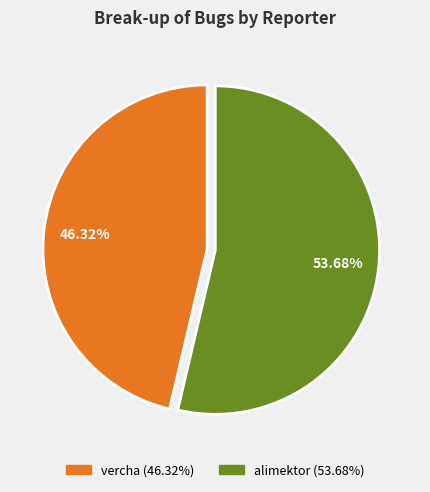

Is there any slice that represents more than half of the pie?

Yes